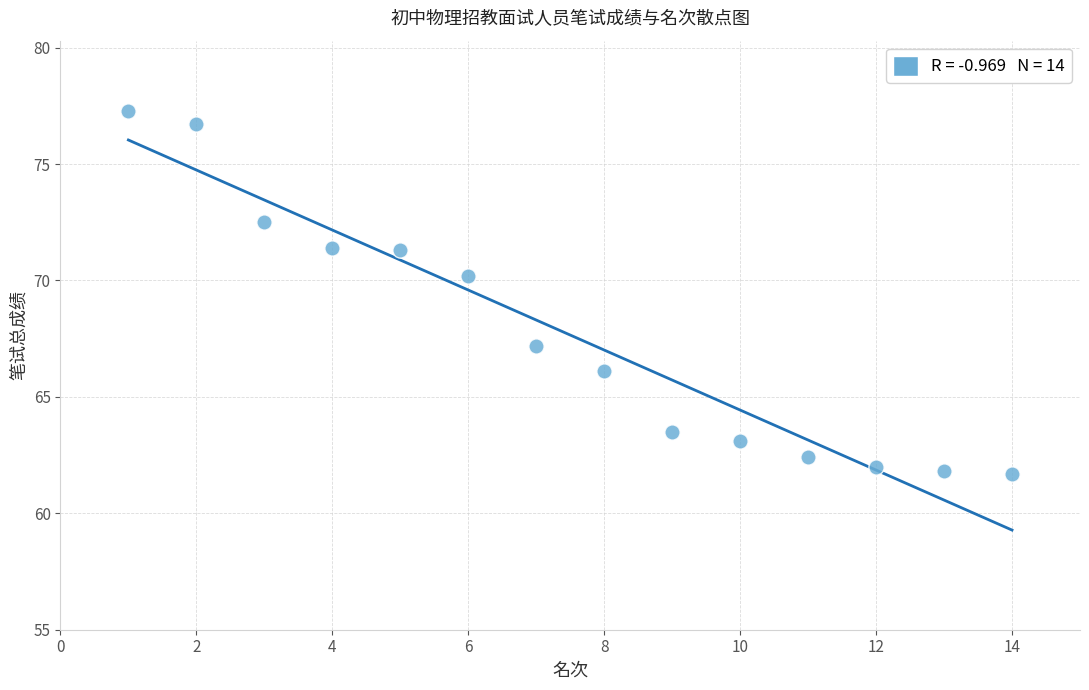

What Y value in the scatter plot is closest to 69?

70.2